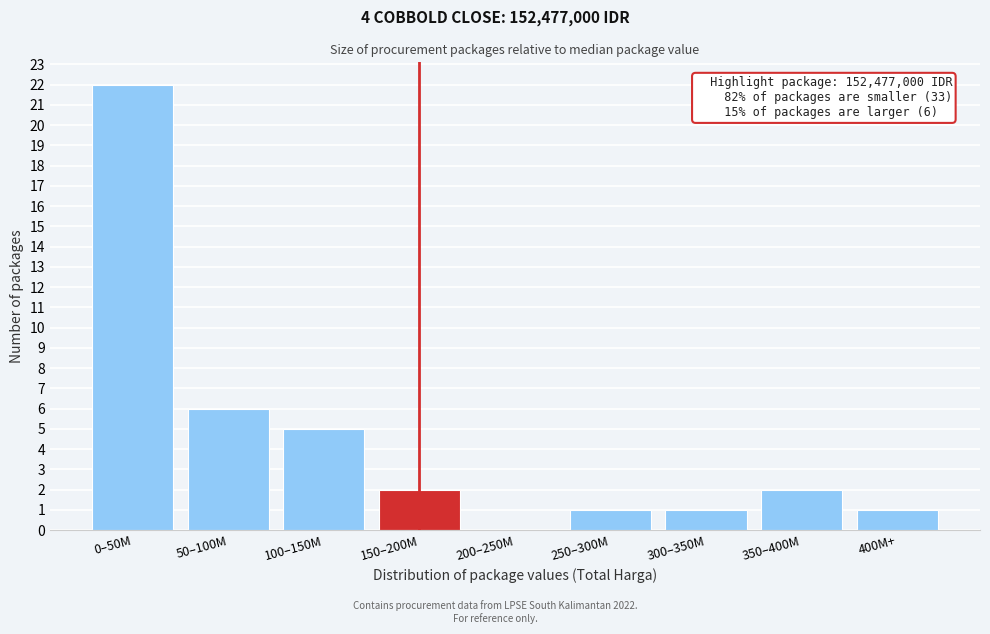

Reading left to right, list all the values displayed in this chart.

0–50M=22	50–100M=6	100–150M=5	150–200M=2	200–250M=0	250–300M=1	300–350M=1	350–400M=2	400M+=1